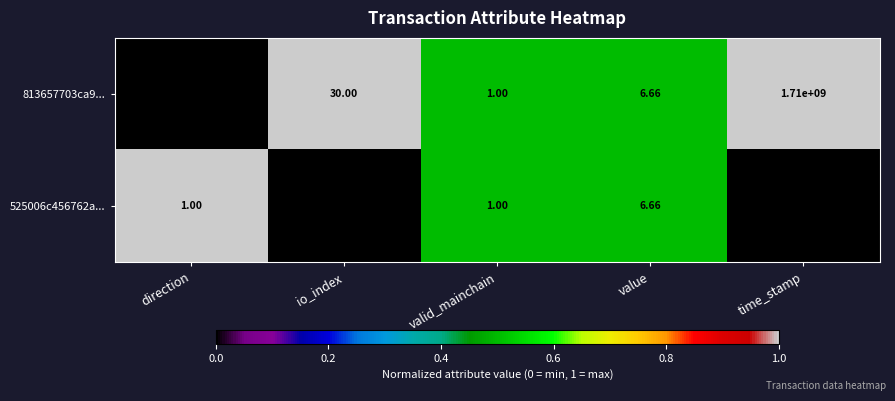

Where is 525006c456762a... nearest to the value 855000000?

value